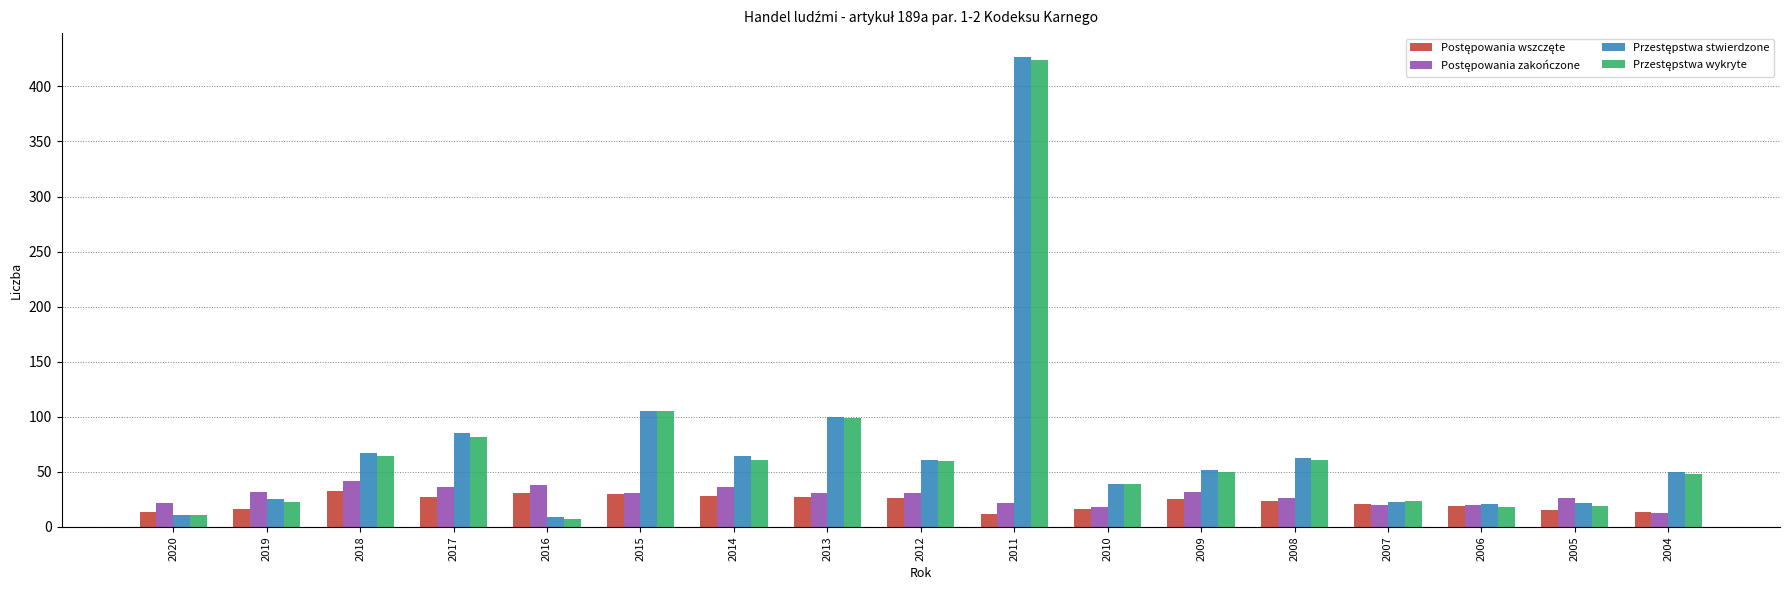

How many bars are there in each group?

4